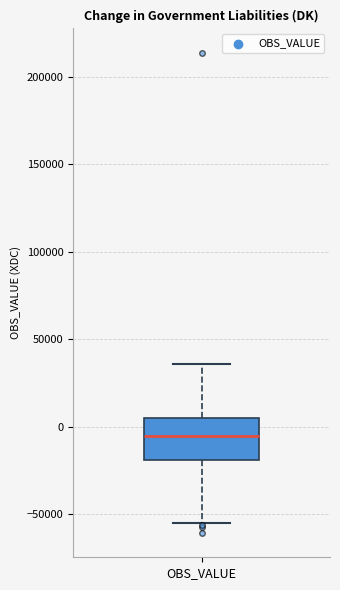

Read this box plot against the y-axis: the position of the median line, the range covered by the box, and the ends of both whiskers. The values are not printed on the chart, so give them approximately, as read against the axis.

median -5000, box -20000 to 5000, whiskers -55000 to 35000